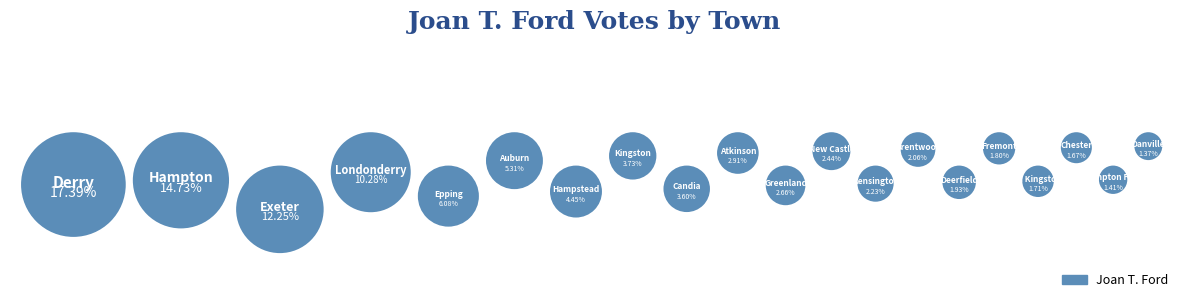

Does Kingston account for over 50% of the chart?

No